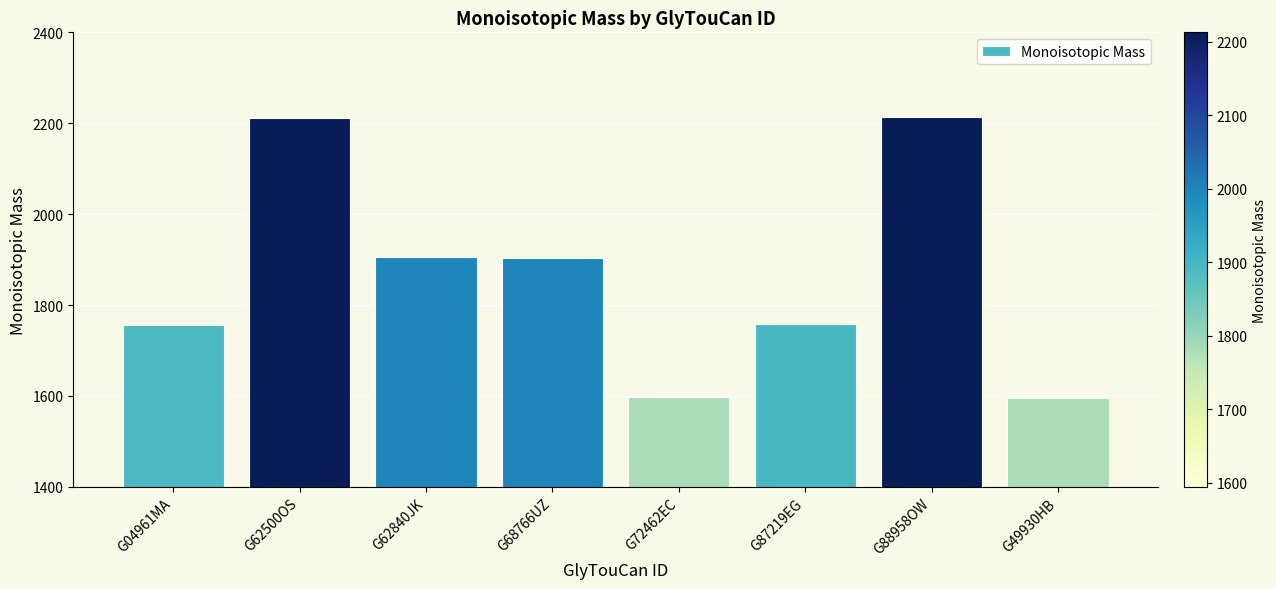

The value at G62500OS is 3683.1. True or false?

False